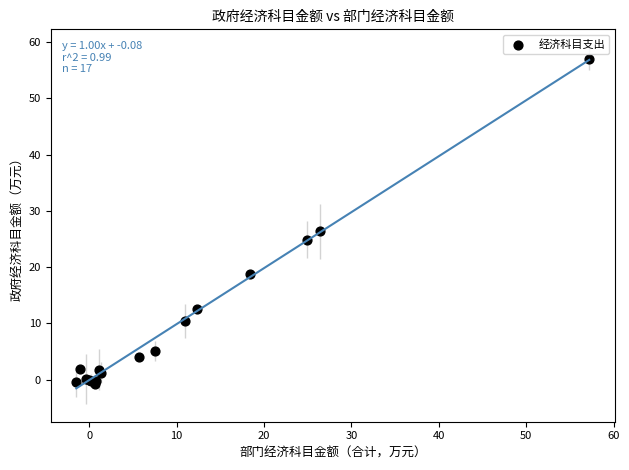

What Y value in the scatter plot is closest to 28?

26.4